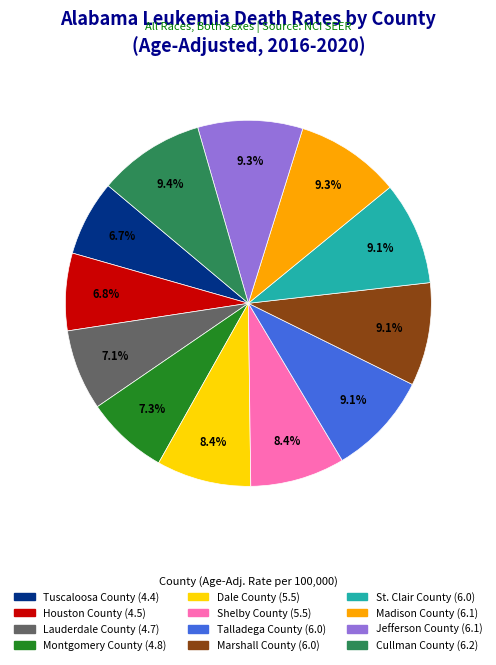

What percentage is NOT represented by Dale County?

91.6%